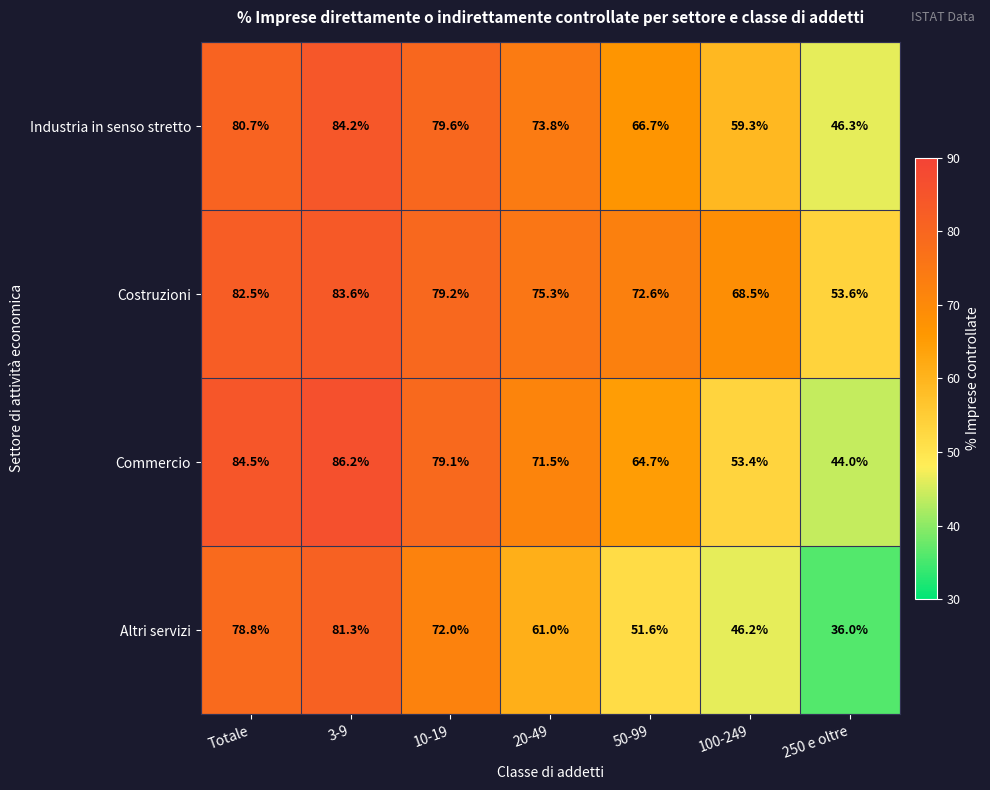

At which category is the sum across all series the highest?

3-9